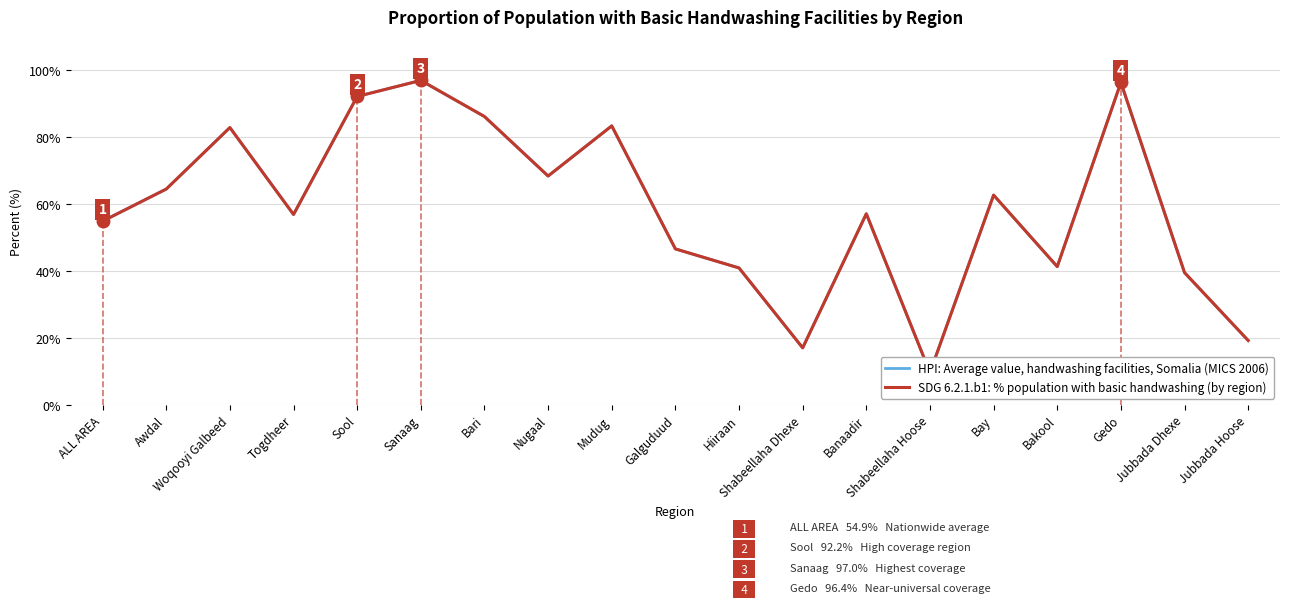

True or false: HPI: Average value, handwashing facilities, Somalia (MICS 2006) and SDG 6.2.1.b1: % population with basic handwashing (by region) cross at least once.

False